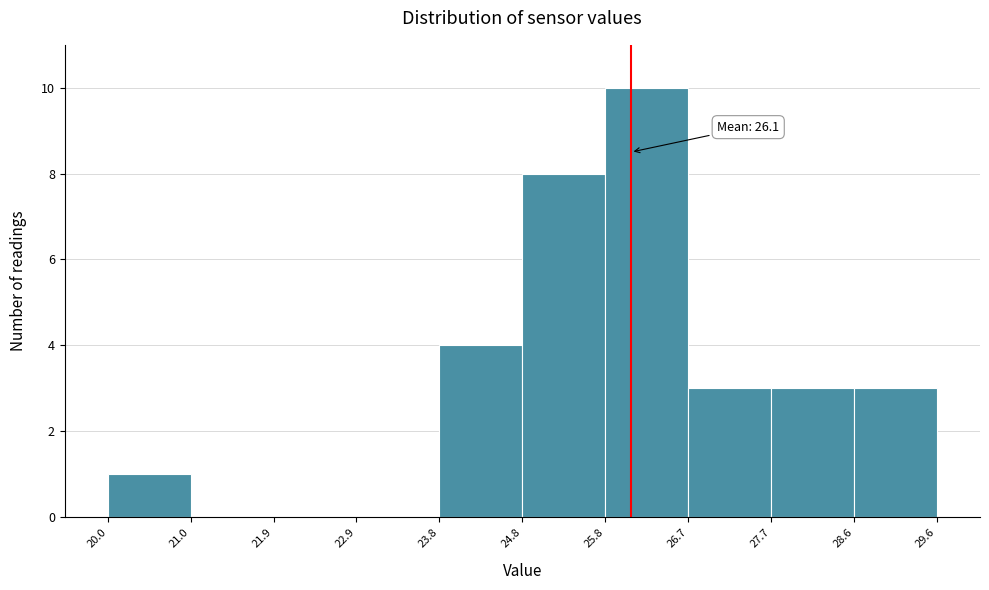

Which range on the x-axis has the tallest bar?

25.8 to 26.7